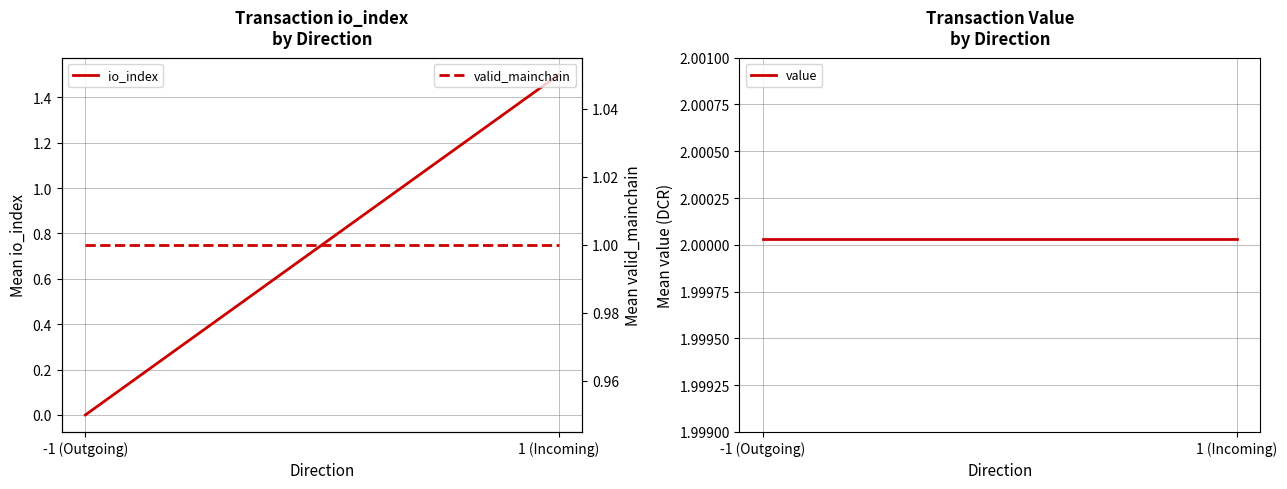

Which series has the largest total across all categories?

value